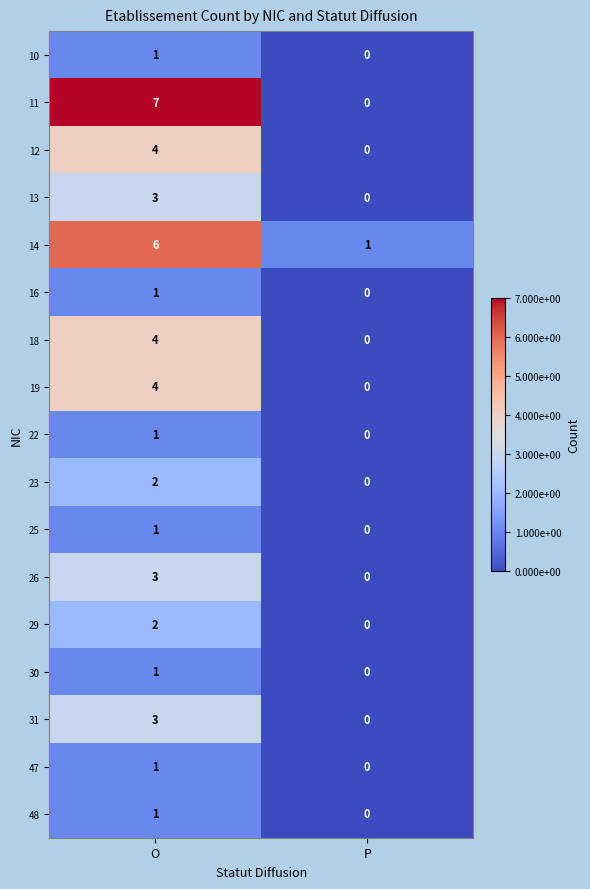

What is the approximate value of 26 at O?

3